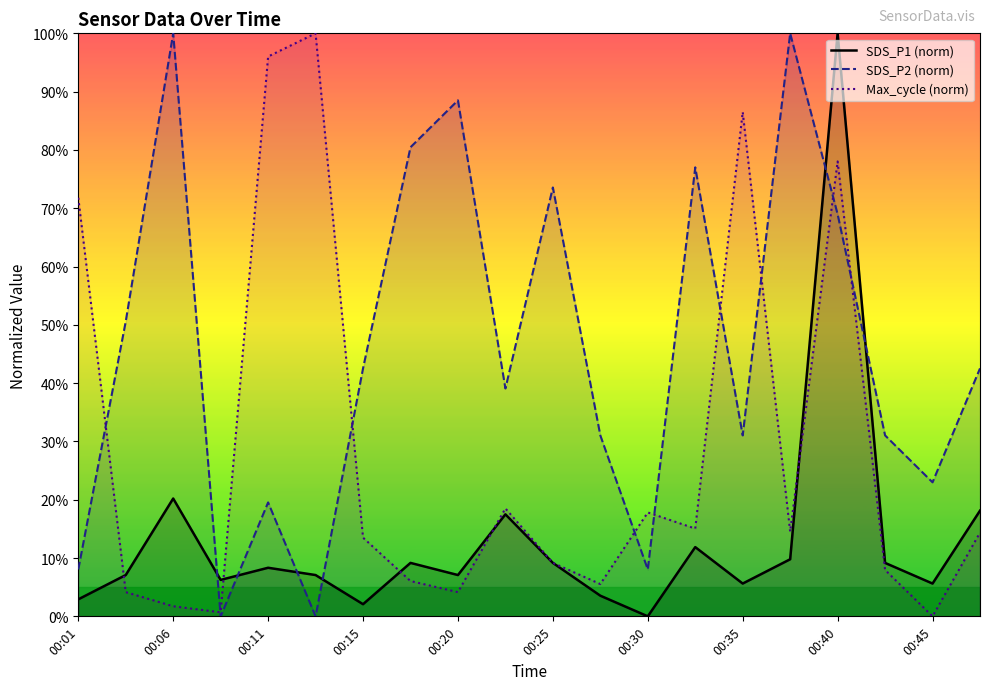

Between 00:15 and 00:45, which series saw the biggest shift?

SDS_P2 (norm)